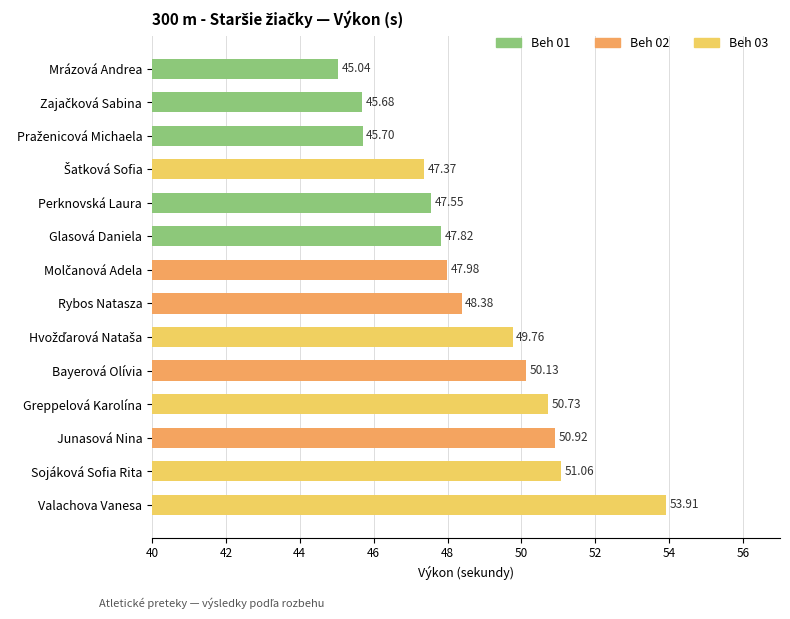

What is the difference between the second highest and minimum values?

6.0